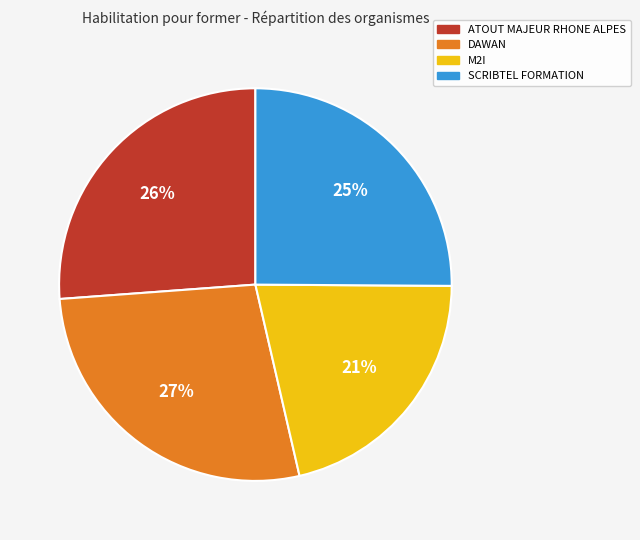

To the nearest percent, what portion does ATOUT MAJEUR RHONE ALPES represent?

26%